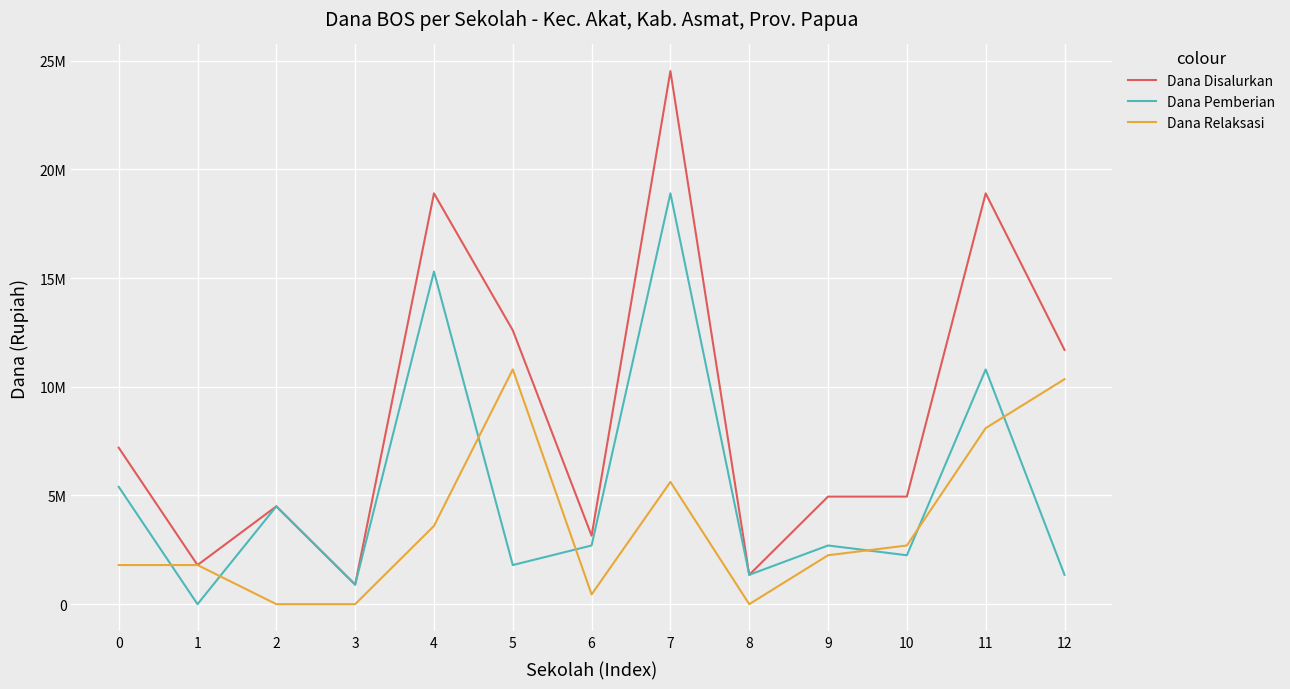

True or false: Dana Pemberian and Dana Disalurkan intersect in this chart.

False